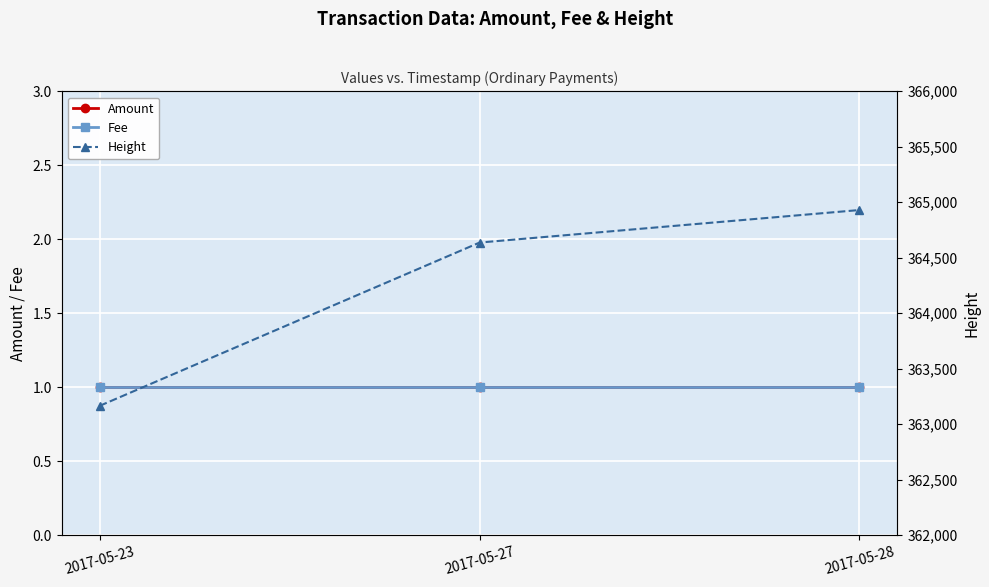

Is it true that Height equals 568907 at 2017-05-27?

False